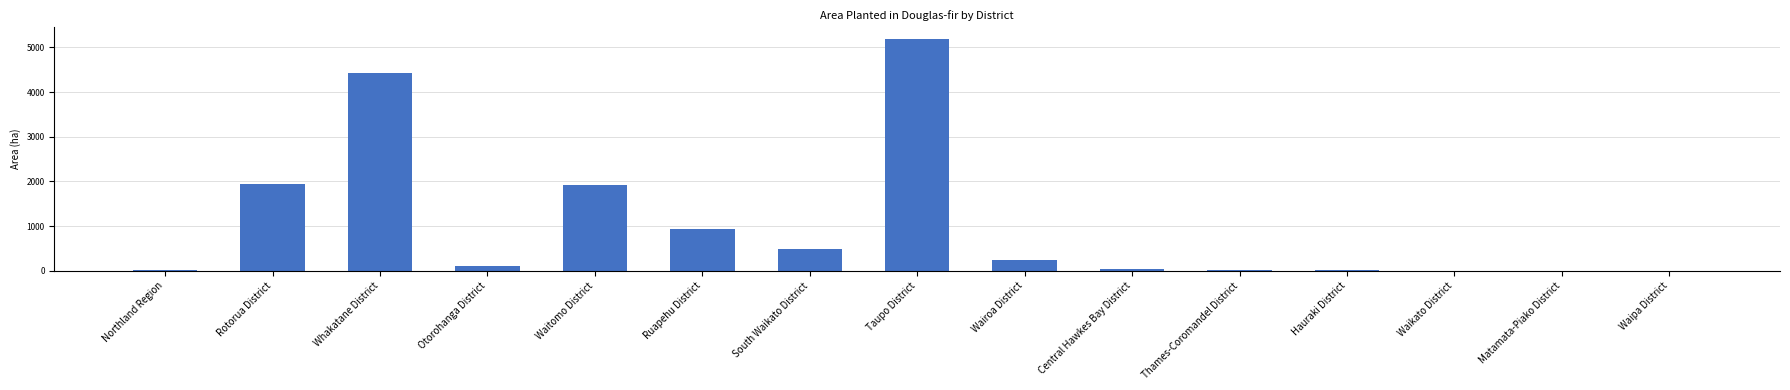

Is it true that the value at Waikato District is 2?

True